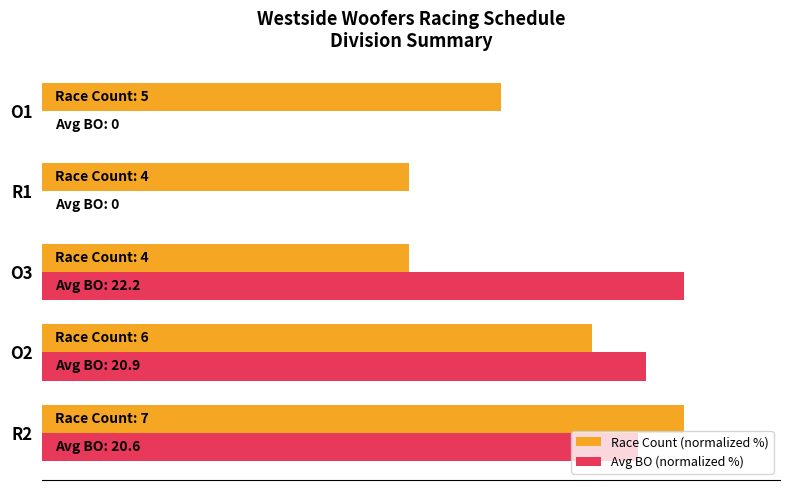

What are all the series names shown in the legend?

Race Count (normalized %), Avg BO (normalized %)